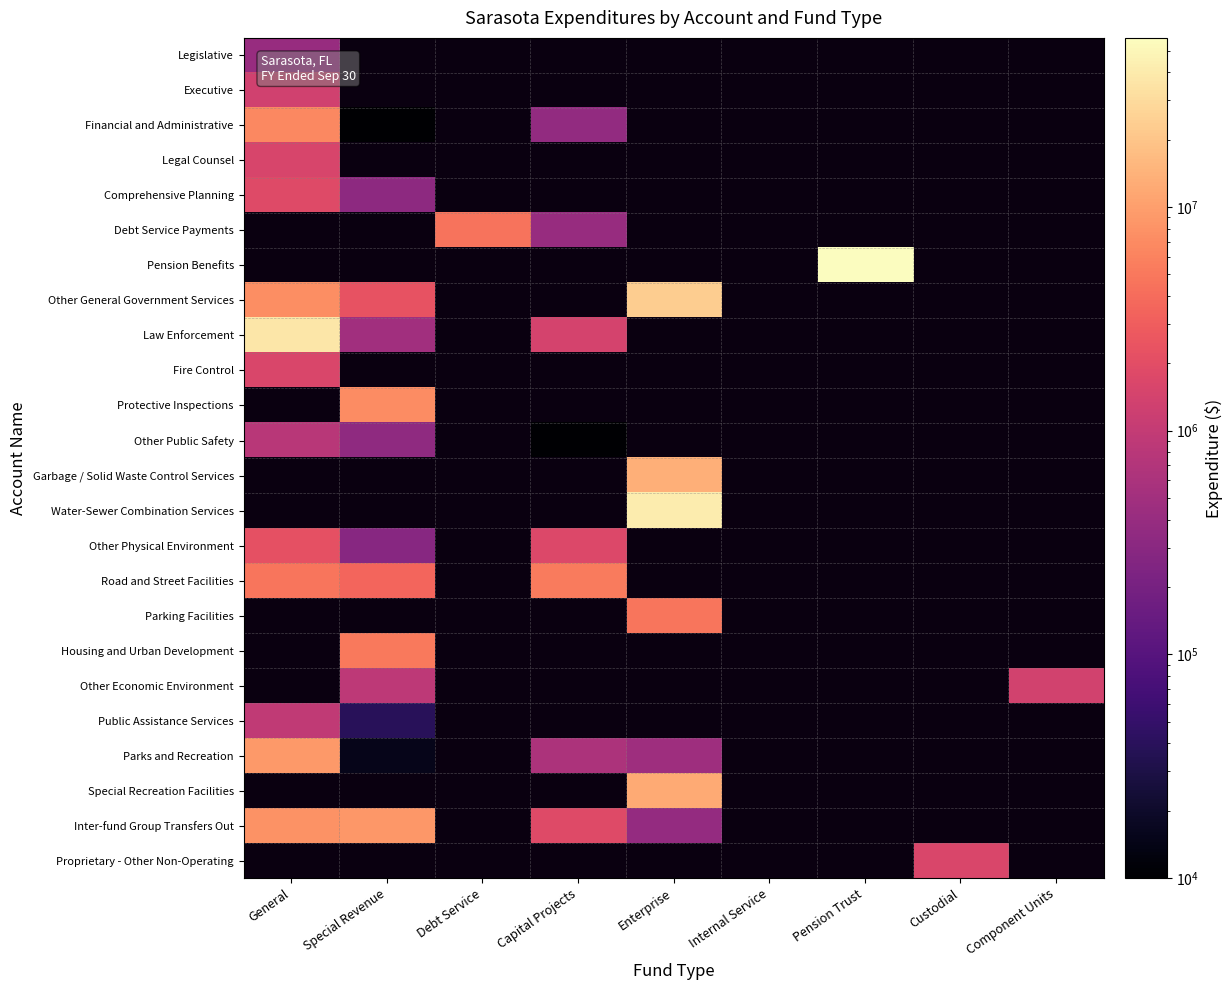

What is the minimum value shown in the chart?

5624.0